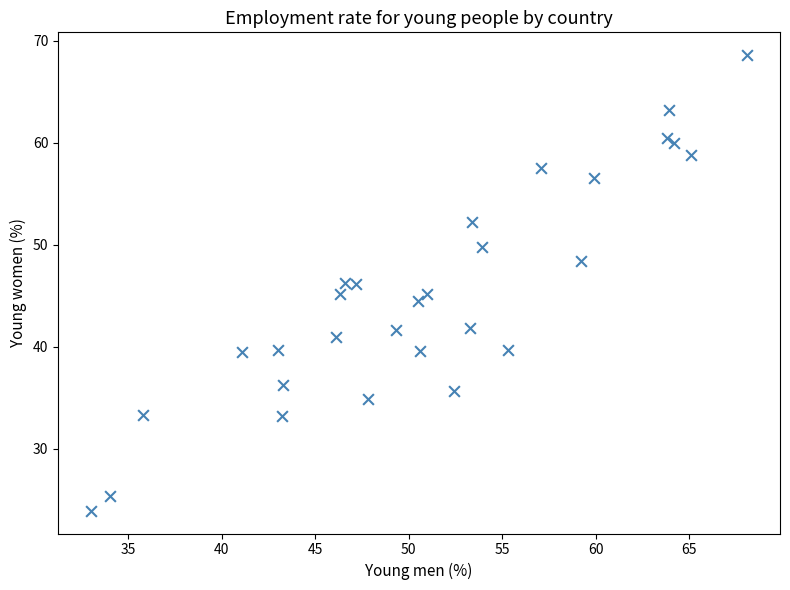

What is the range of Y values (max minus min)?

44.7